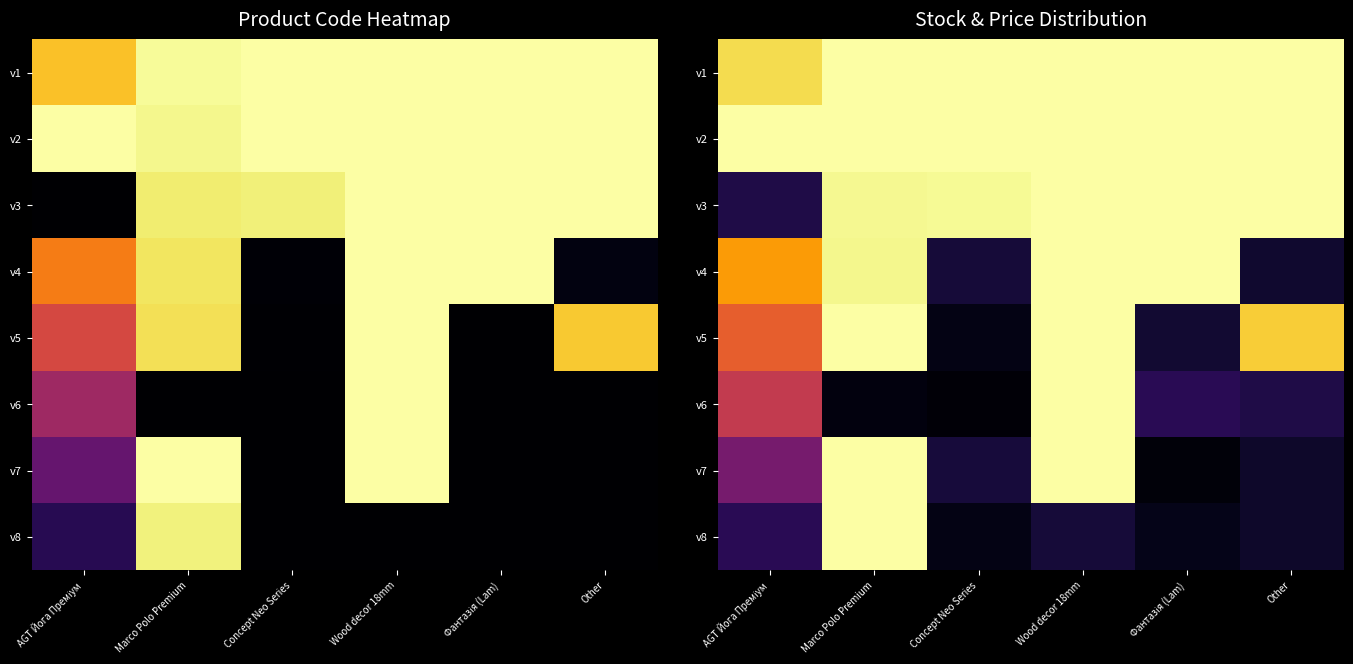

What is the difference between the second highest and minimum values in the v8 series?

0.1